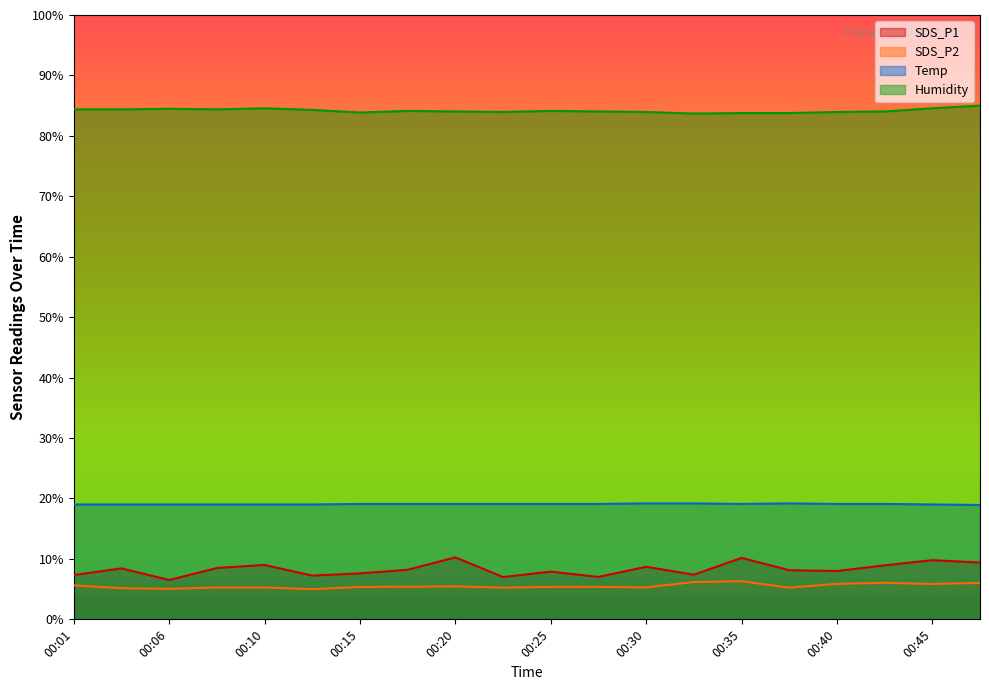

What is the total value across all series at 00:18?

116.8